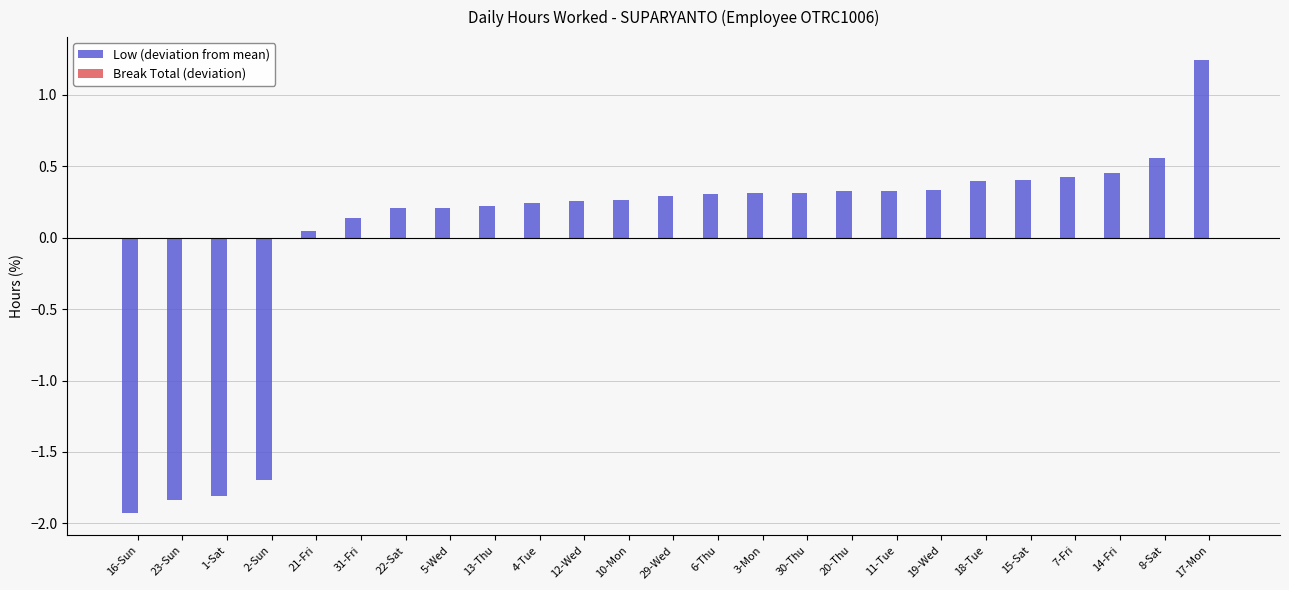

The chart shows a value of 0.2 at 11-Tue. True or false?

False